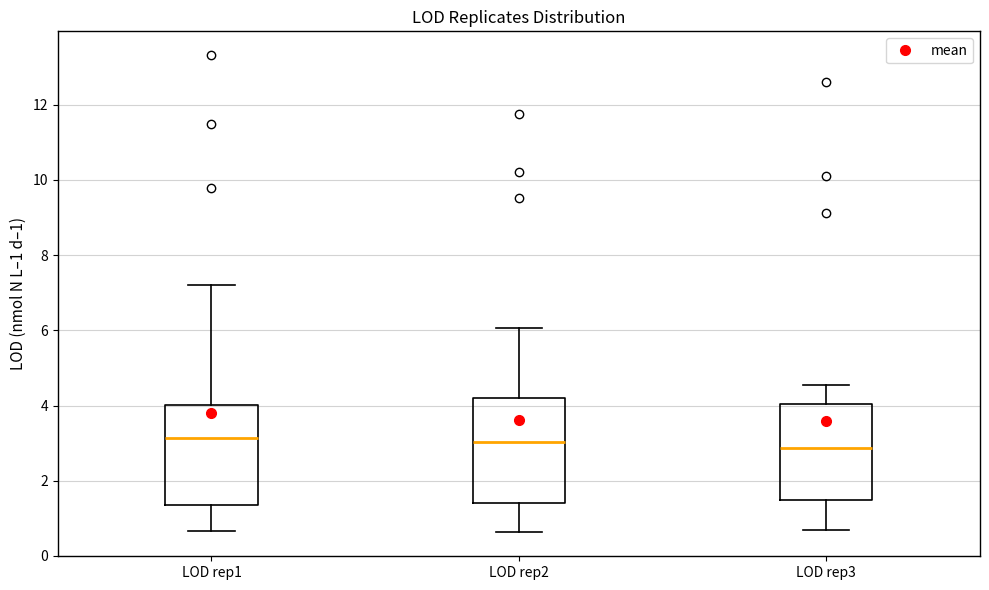

Reading left to right, transcribe this box plot: for each box, give where its median line is, the range the box spans, and where its two whiskers end, as read against the y-axis. The values are not printed on the chart, so give them approximately, as read against the axis.

LOD rep1: median 3.2, box 1.4 to 4.0, whiskers 0.6 to 7.2
LOD rep2: median 3.0, box 1.4 to 4.2, whiskers 0.6 to 6.0
LOD rep3: median 2.8, box 1.4 to 4.0, whiskers 0.6 to 4.6